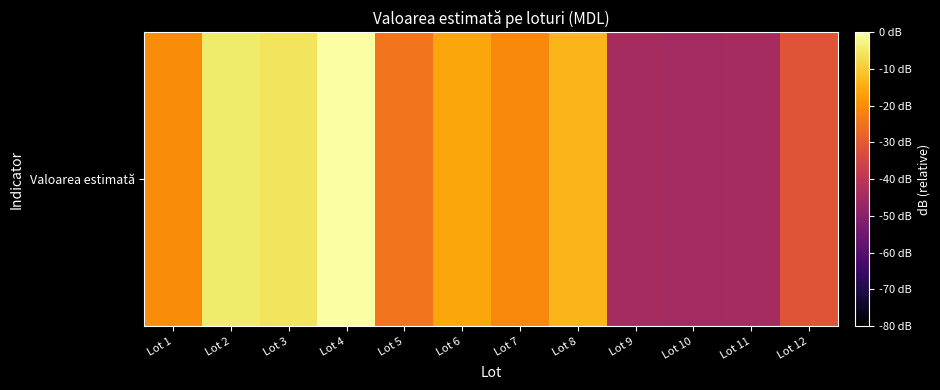

Reading left to right, transcribe all the data shown in this chart.

Lot 1=-20.3	Lot 2=-4.4	Lot 3=-5.8	Lot 4=0.0	Lot 5=-24.4	Lot 6=-15.9	Lot 7=-20.7	Lot 8=-13.4	Lot 9=-44.4	Lot 10=-44.7	Lot 11=-44.1	Lot 12=-31.1